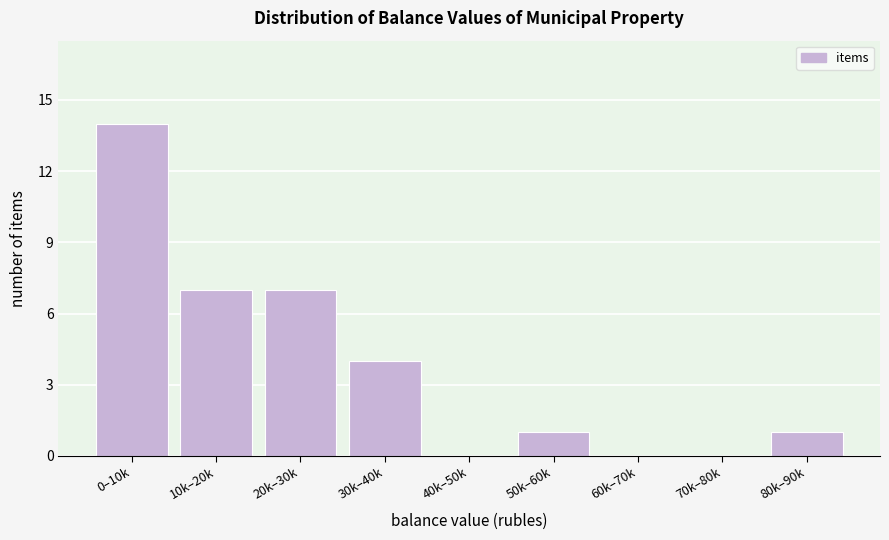

Reading right to left, what are all the values shown in this chart?

80k–90k=1	70k–80k=0	60k–70k=0	50k–60k=1	40k–50k=0	30k–40k=4	20k–30k=7	10k–20k=7	0–10k=14